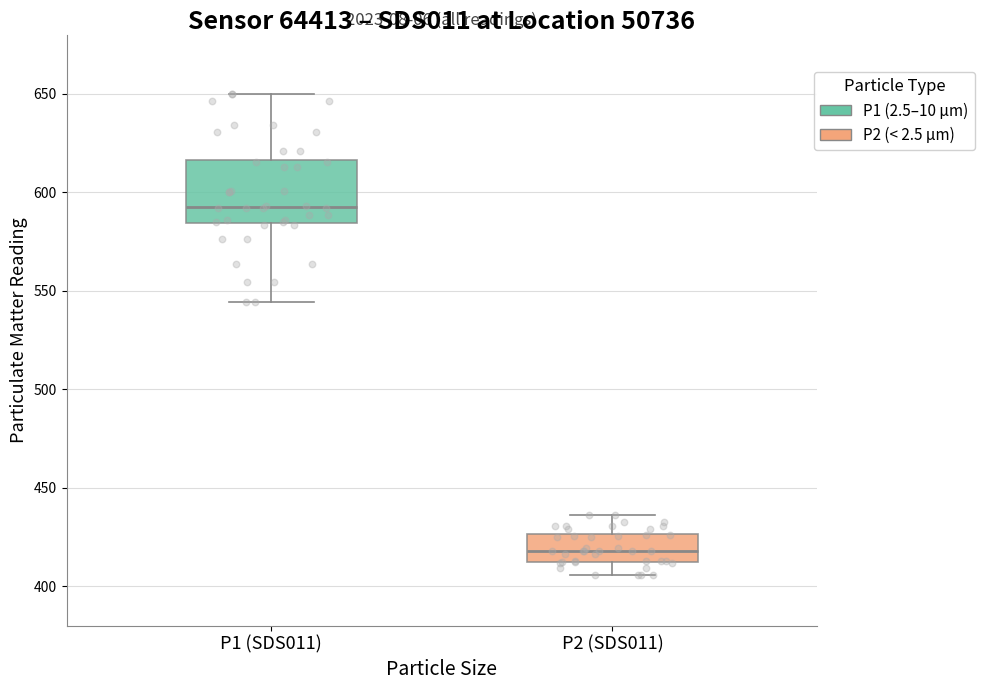

Reading left to right, transcribe this box plot: for each box, give where its median line is, the range the box spans, and where its two whiskers end, as read against the y-axis. The values are not printed on the chart, so give them approximately, as read against the axis.

P1 (SDS011): median 590, box 585 to 615, whiskers 545 to 650
P2 (SDS011): median 420, box 410 to 425, whiskers 405 to 435